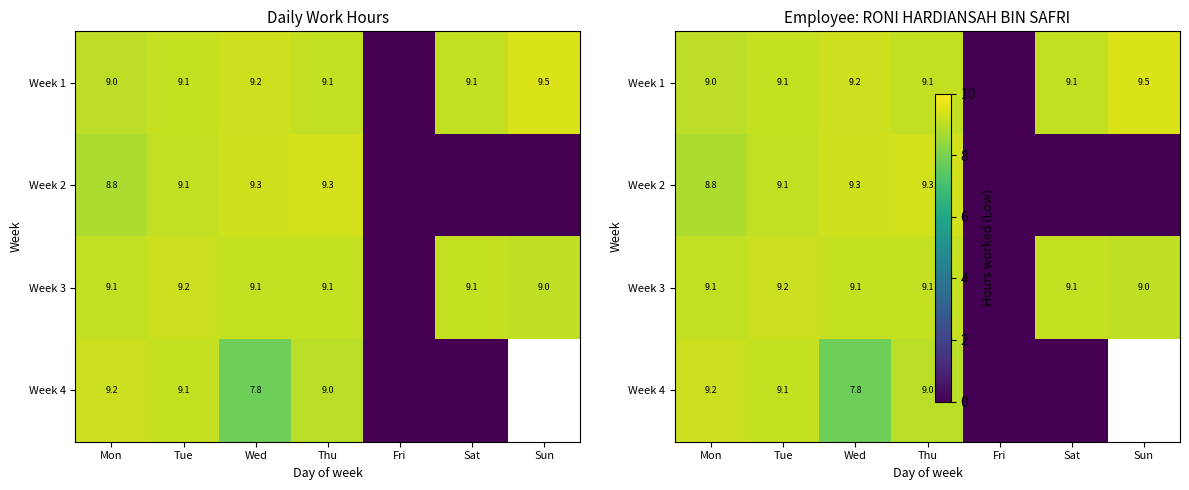

The Week 2 series shows 5.9 at Sat. True or false?

False